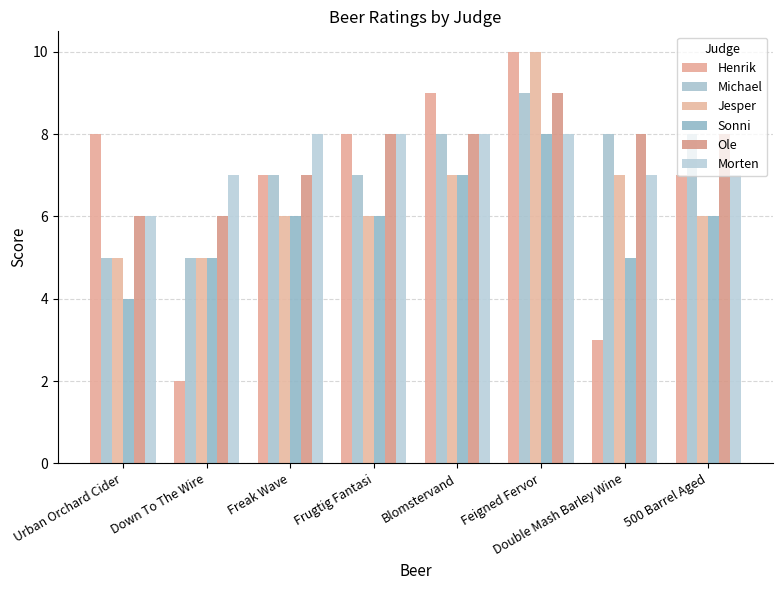

Is it true that Michael equals 8 at Blomstervand?

True